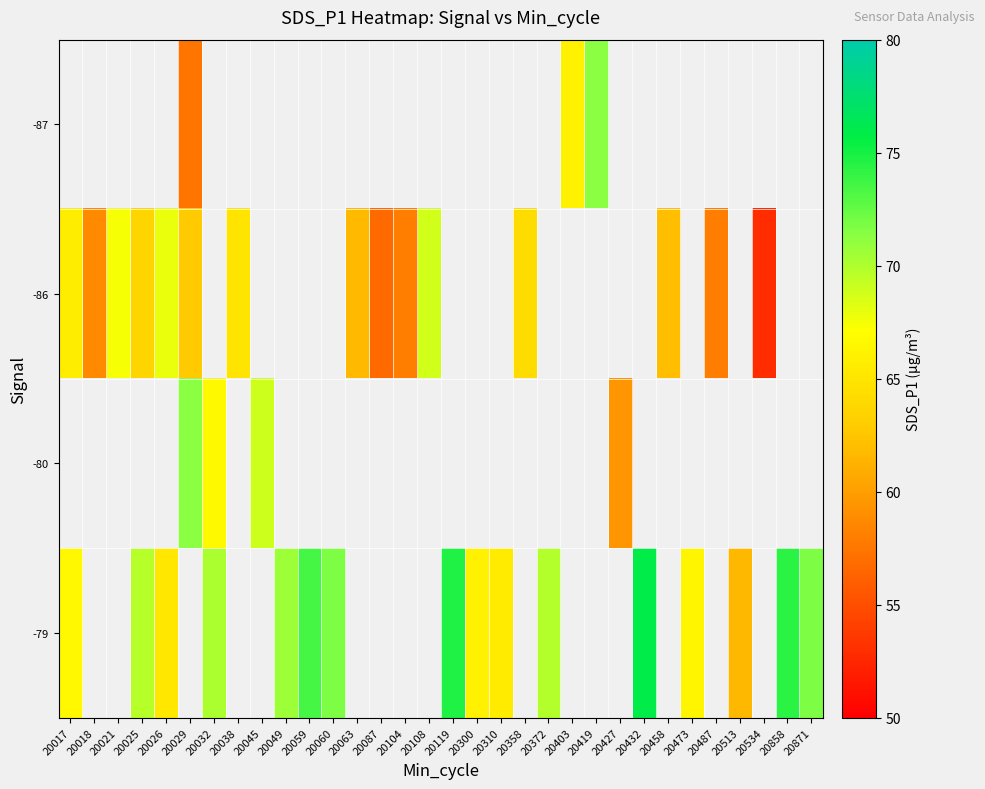

At which label does -86 reach its minimum?

20534